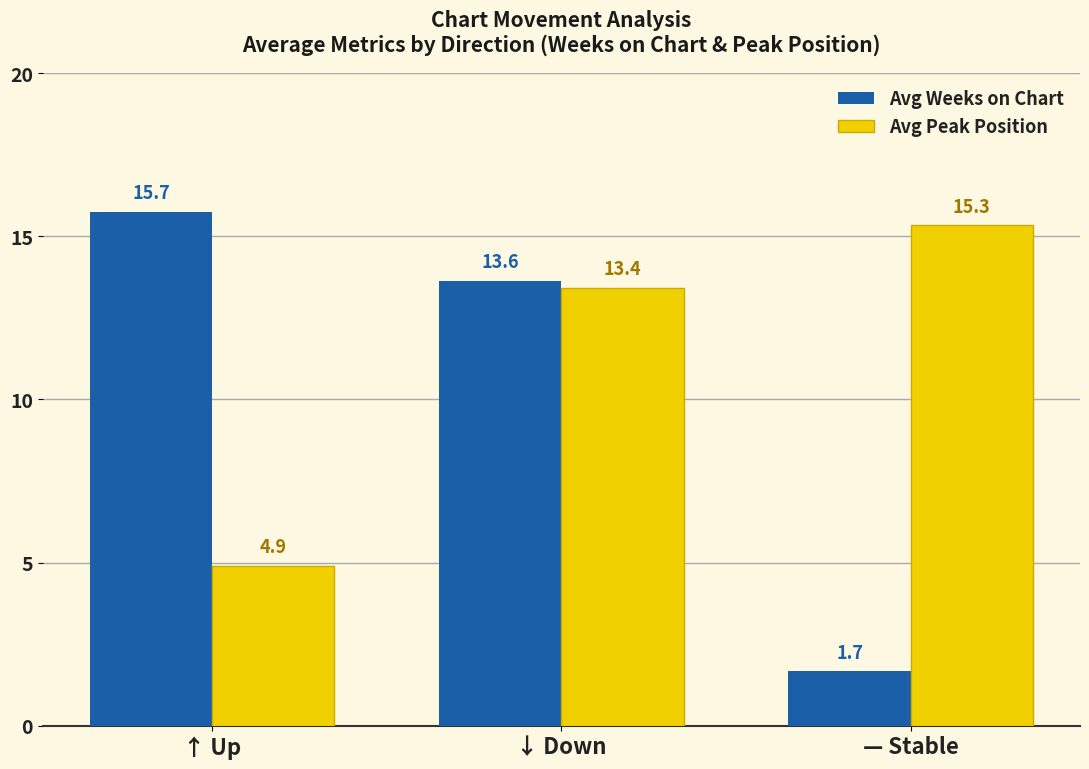

What is the smallest value displayed?

1.7